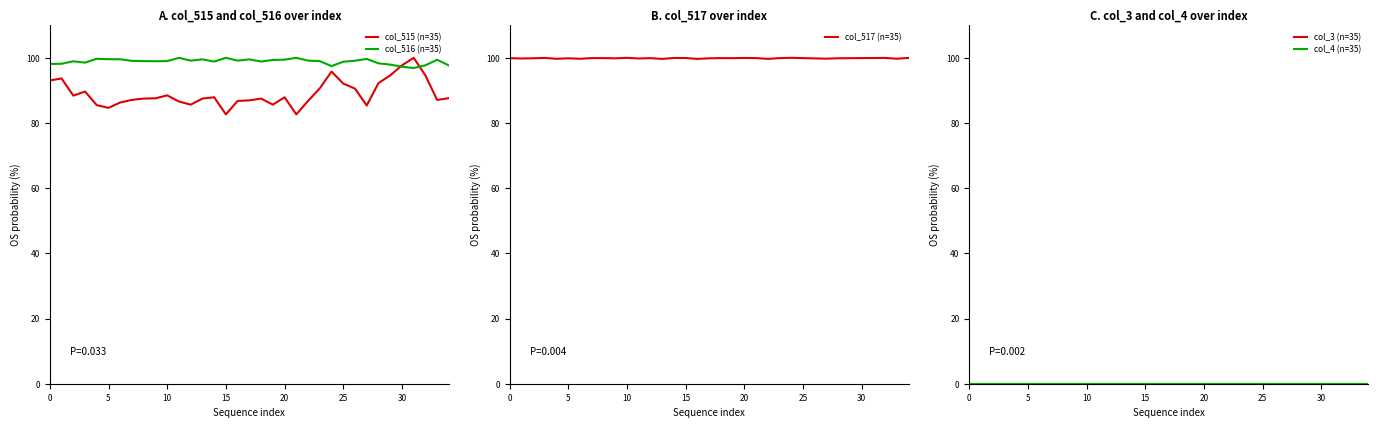

What is the average value of the col_517 (n=35) series?

99.9